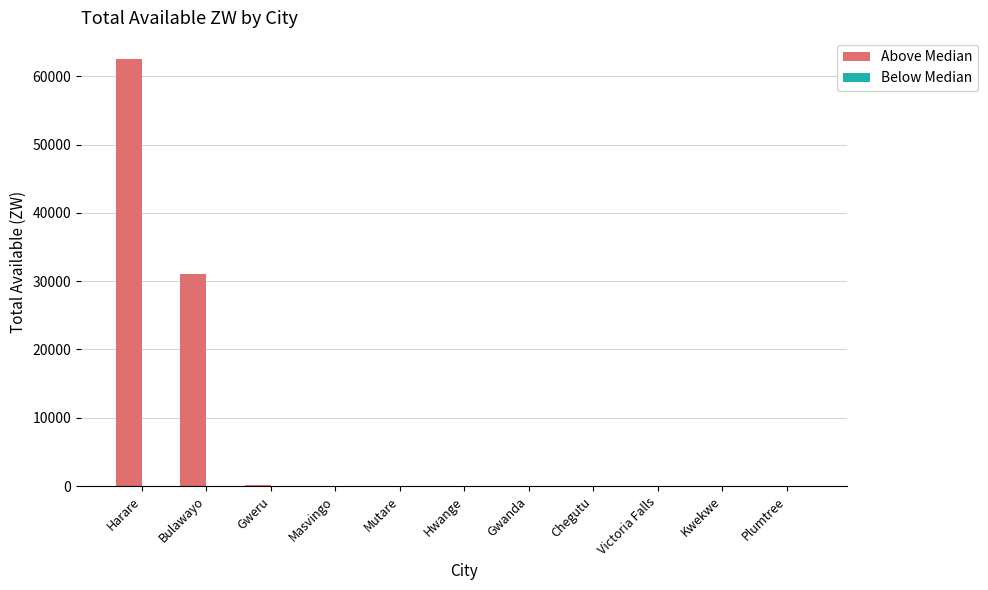

What is the maximum value shown in the chart?

62490.4